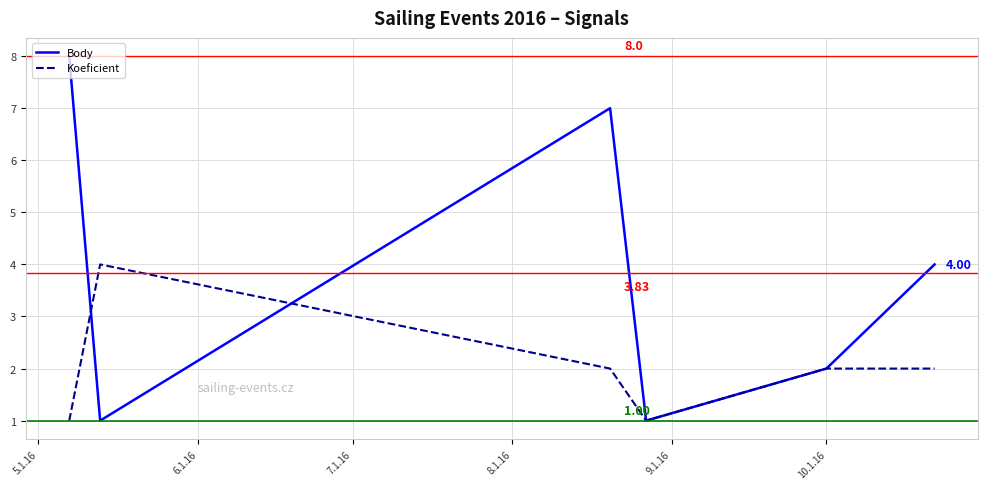

Reading left to right, extract all data points from this chart.

Body: 8	1	7	1	2	4
Koeficient: 1	4	2	1	2	2